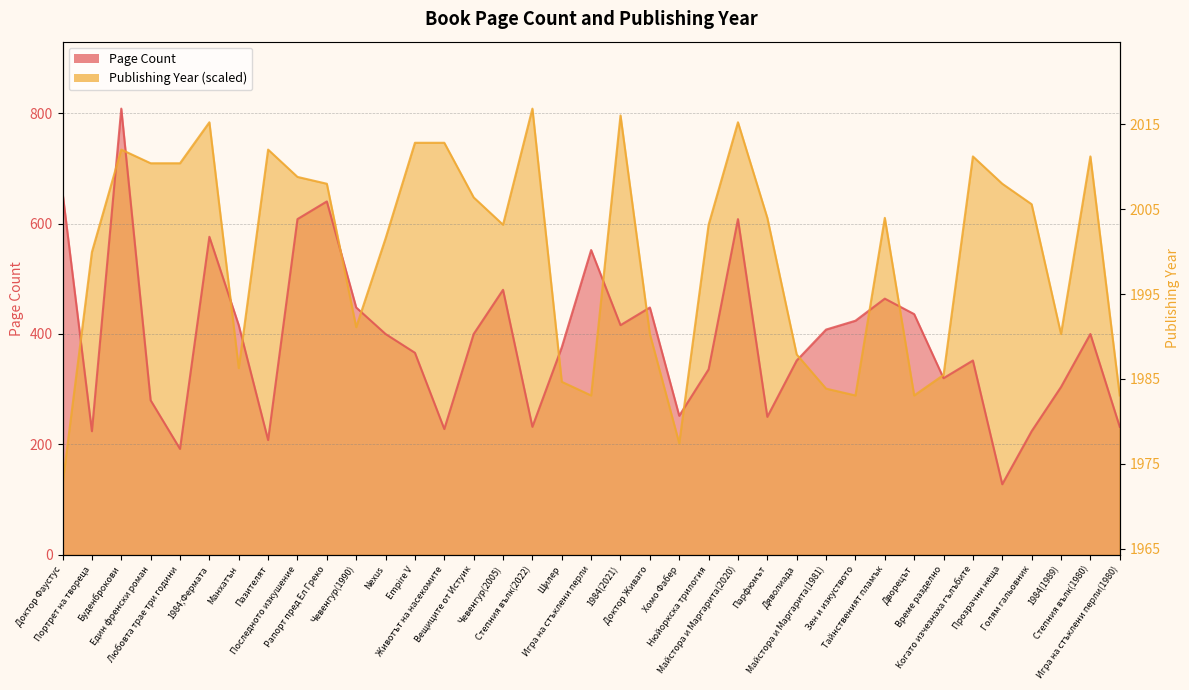

Where is the first local minimum for Publishing Year?

Манхатън